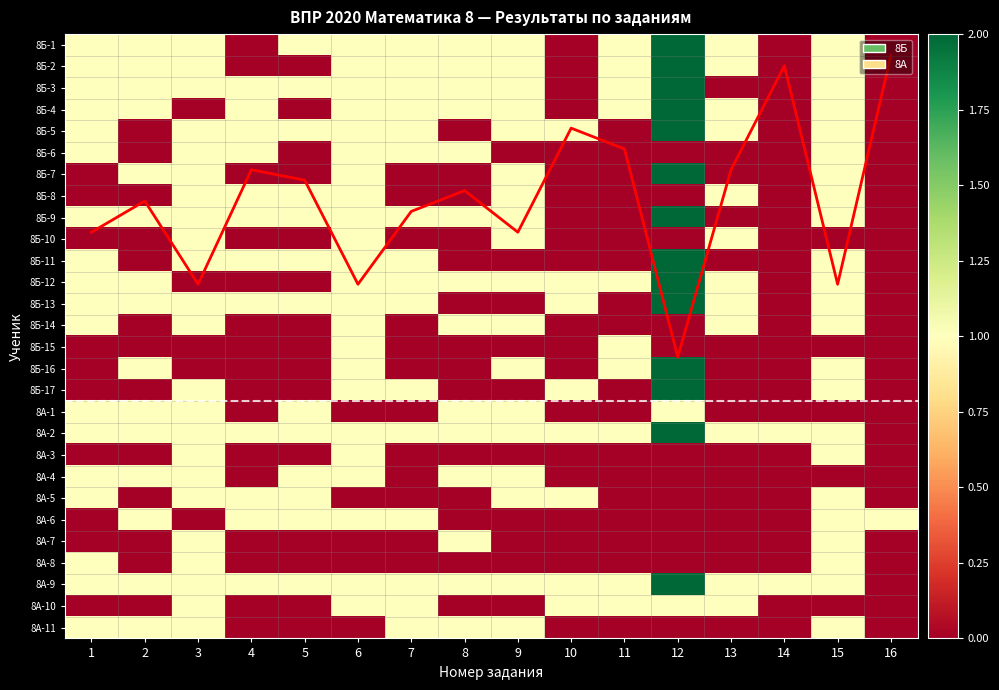

List the labels in order of 8А-6 value, largest first.

2, 4, 5, 6, 7, 15, 16, 1, 3, 8, 9, 10, 11, 12, 13, 14